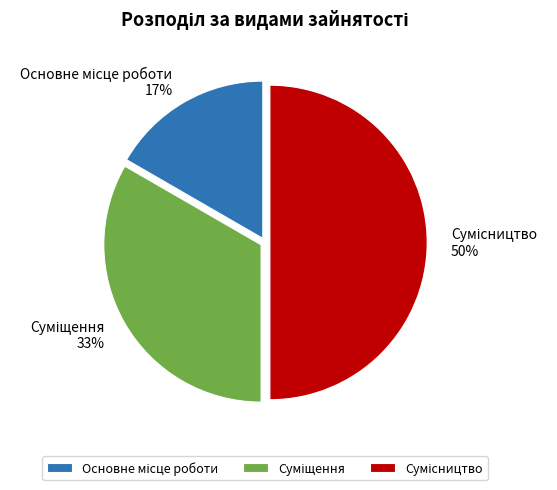

To the nearest percent, what is the difference between the largest and smallest slice percentages?

33%